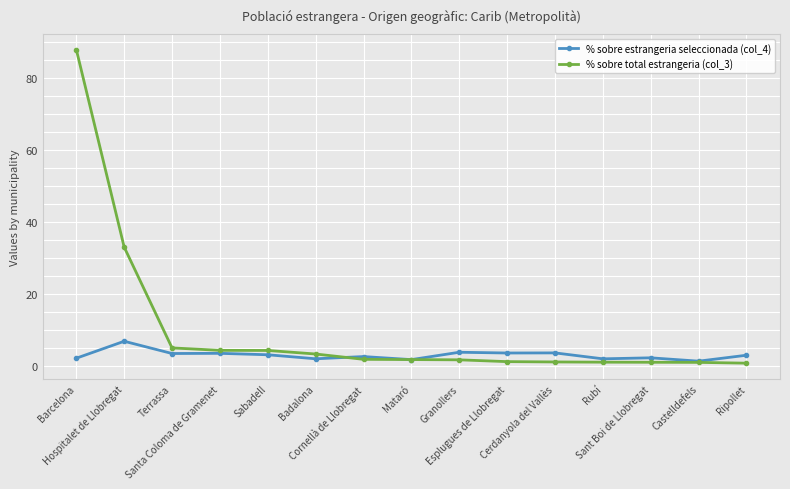

Which series has the largest total across all categories?

% sobre total estrangeria (col_3)